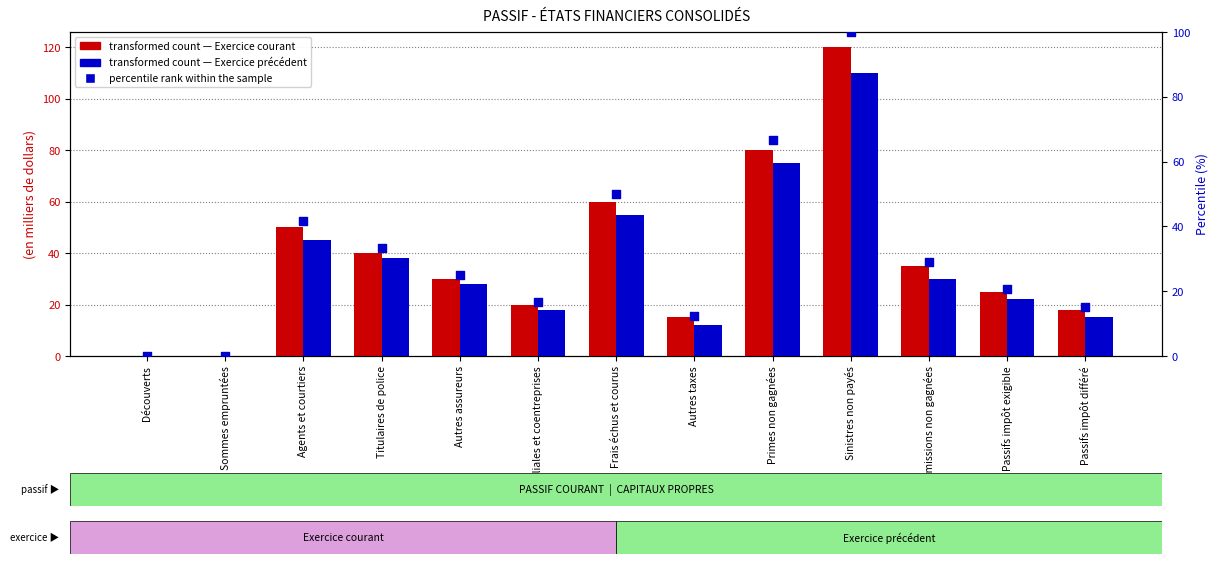

What are all the series names shown in the legend?

Exercice courant, Exercice précédent, percentile rank within the sample